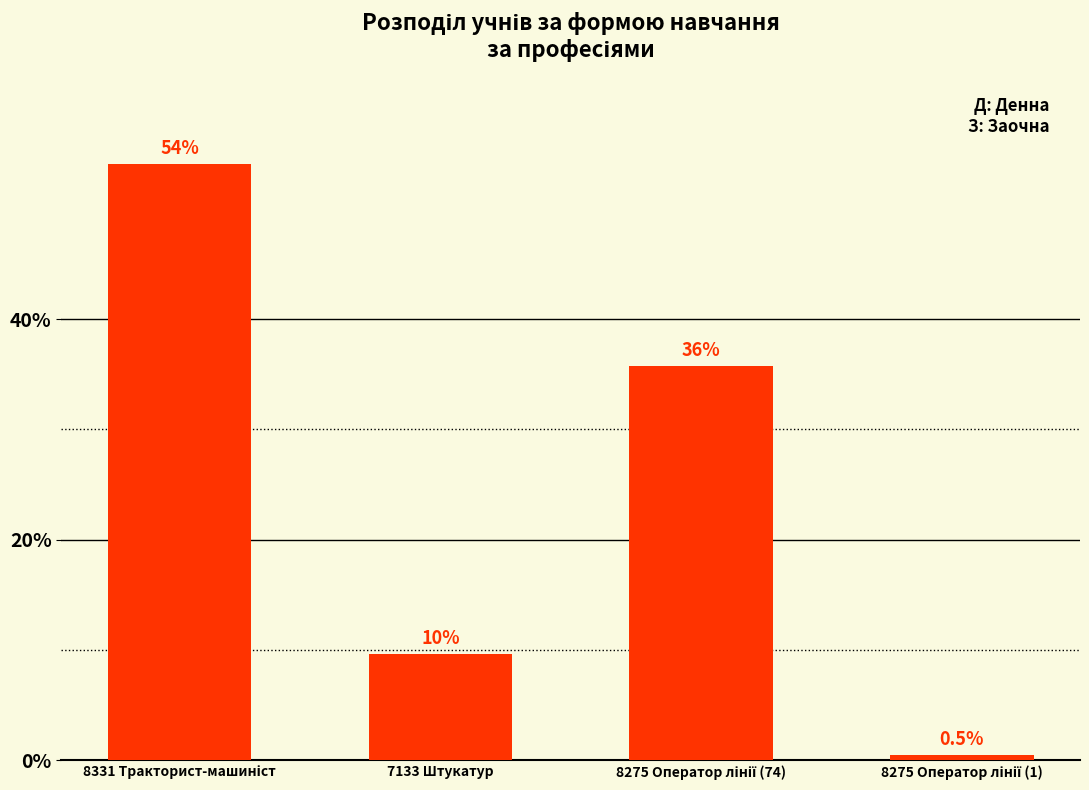

What is the change in value from 8331 Тракторист-машиніст to 7133 Штукатур?

-92